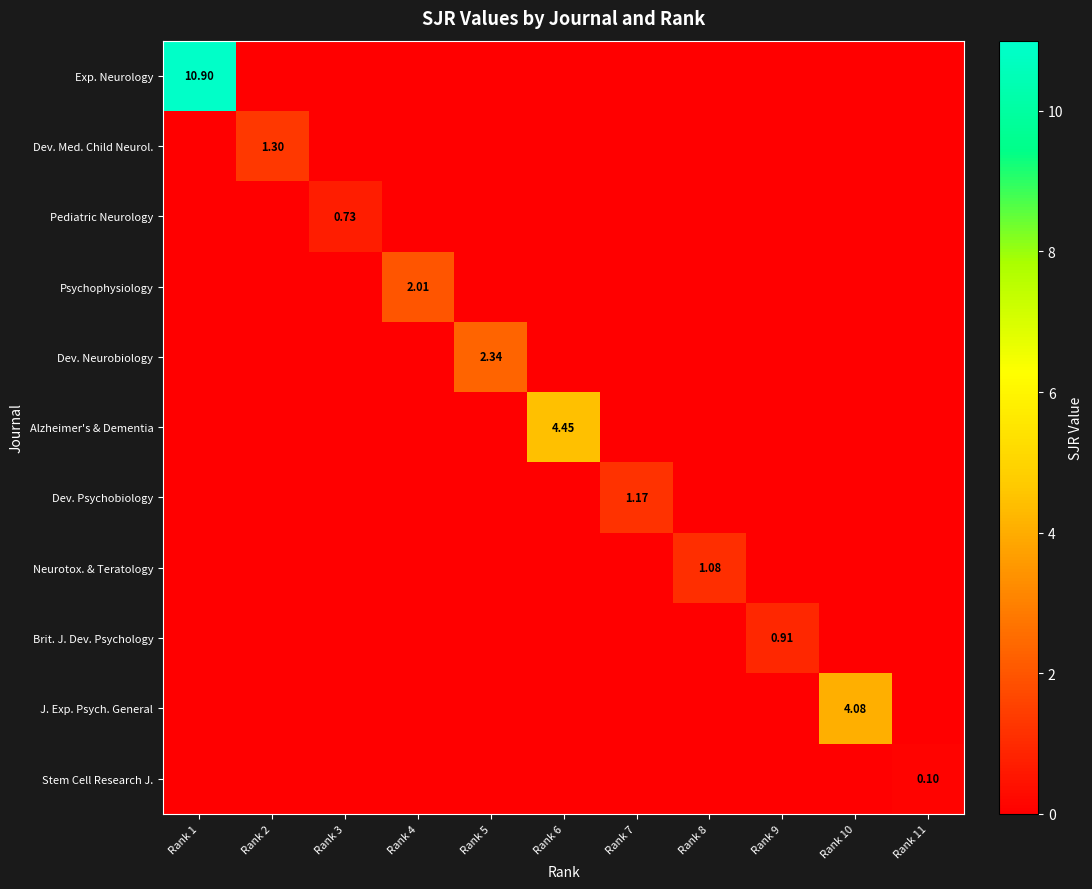

What is the difference between the highest and lowest values at Rank 2?

1.3